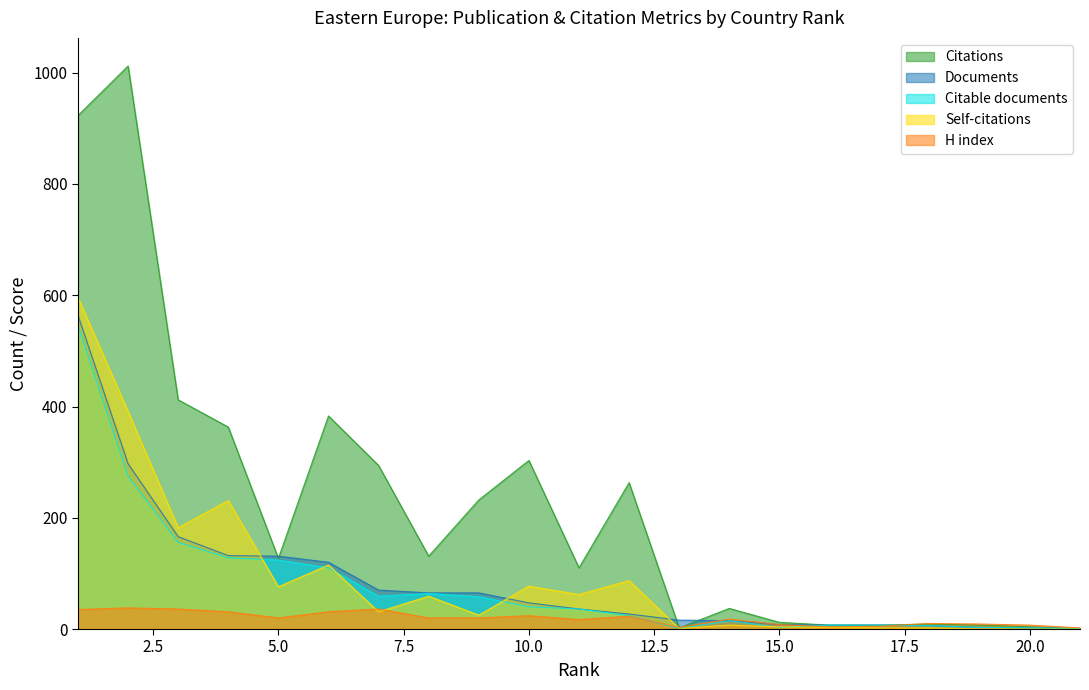

At which category does the chart reach its peak across all series?

2